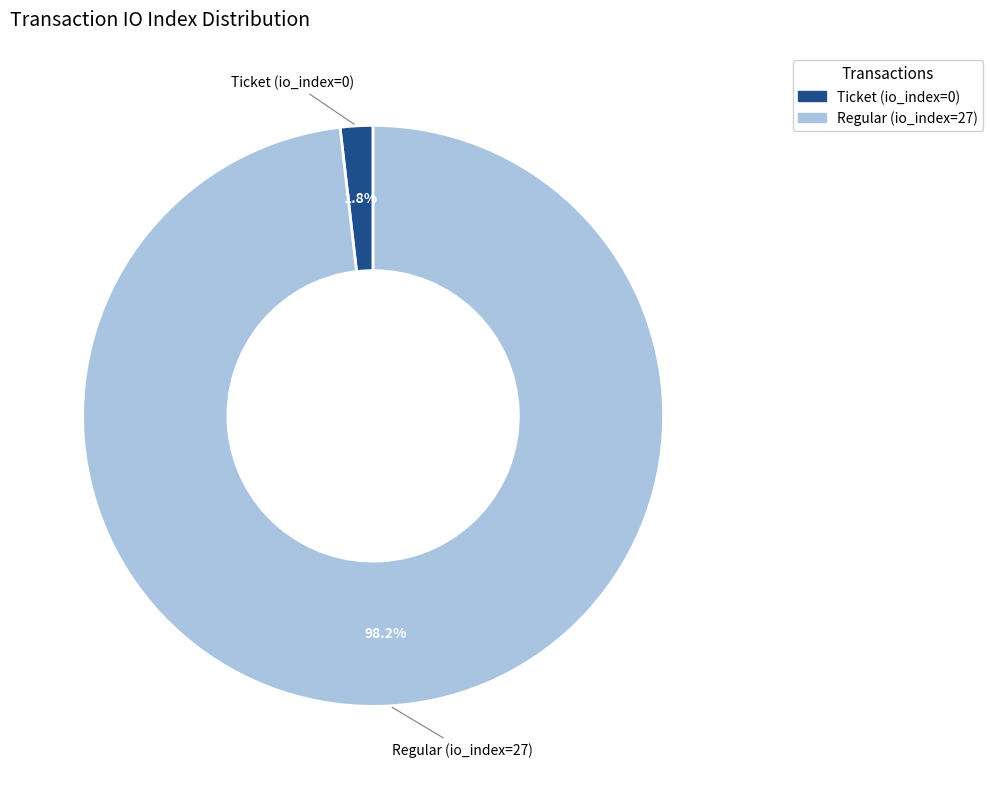

Rank the categories by value from lowest to highest.

Ticket (io_index=0), Regular (io_index=27)